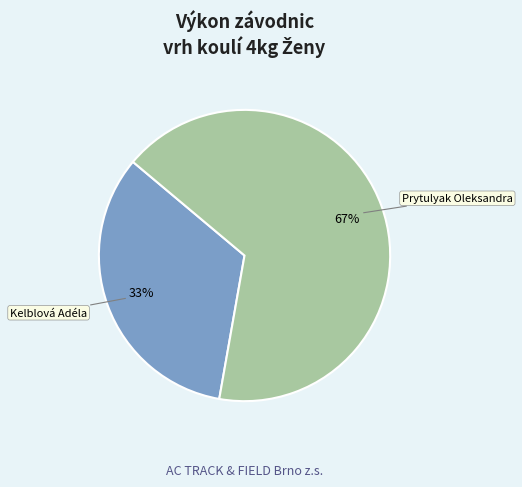

To the nearest percent, what is the combined percentage of Kelblová Adéla and Prytulyak Oleksandra?

100%